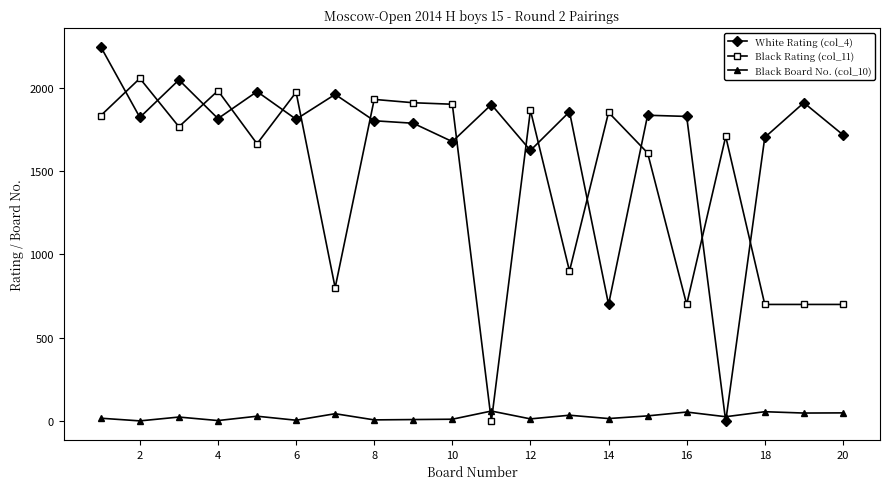

What are all the series names shown in the legend?

White Rating (col_4), Black Rating (col_11), Black Board No. (col_10)